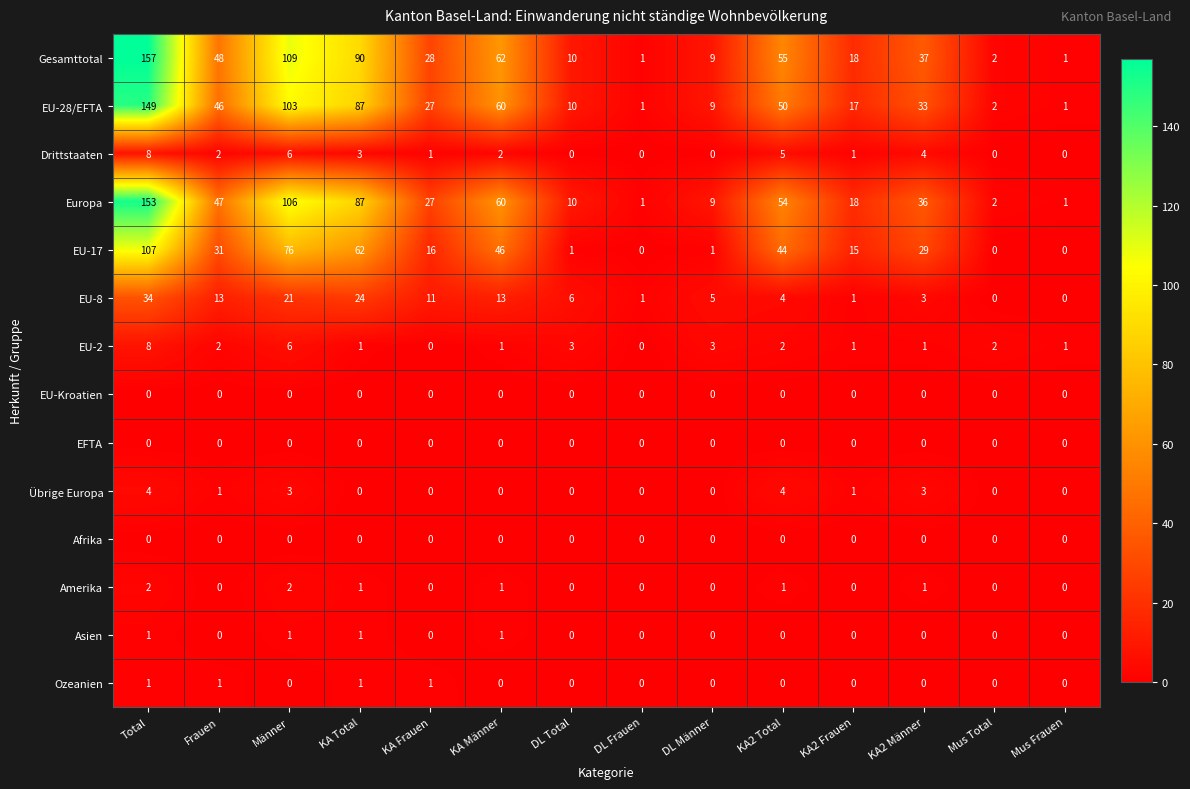

How many values in the EU-17 series are below 29?

7